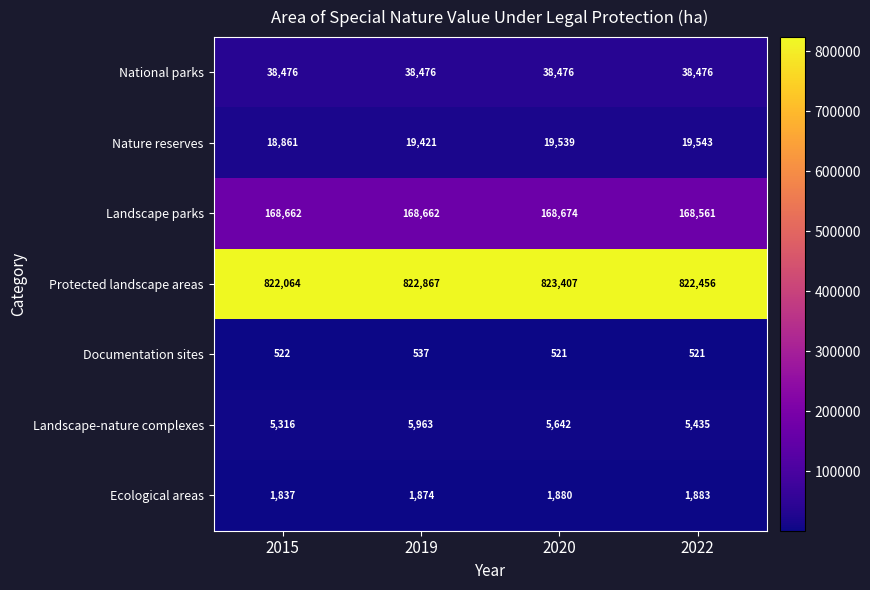

What is the average value of the Landscape-nature complexes series?

5589